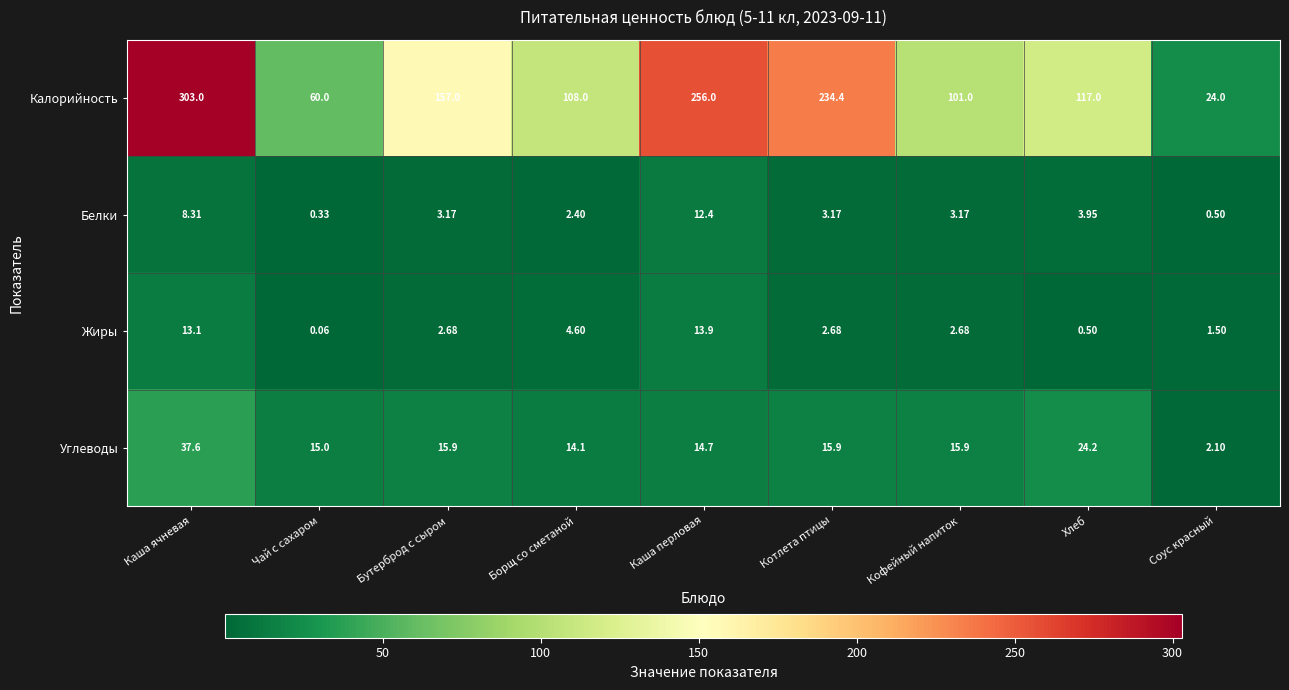

Which series changed the most between Каша ячневая and Кофейный напиток?

Калорийность